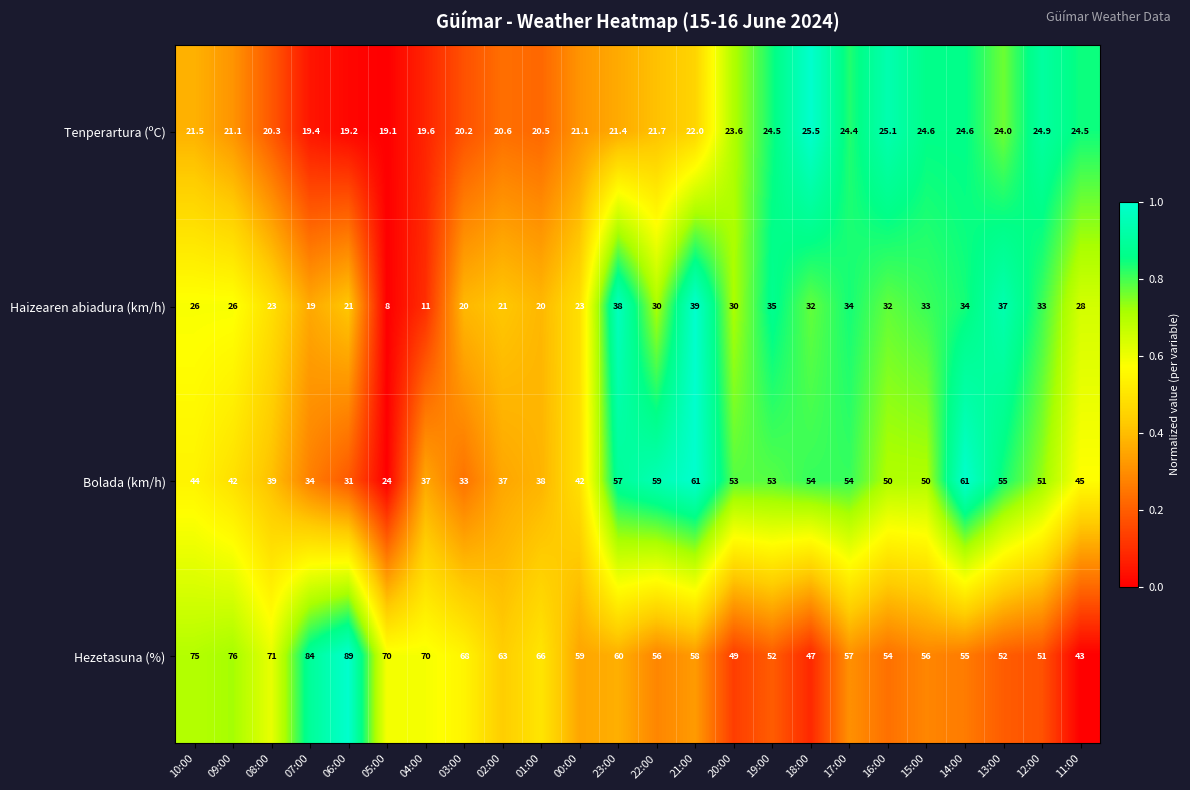

Read the Hezetasuna (%) value at 01:00.

66.0